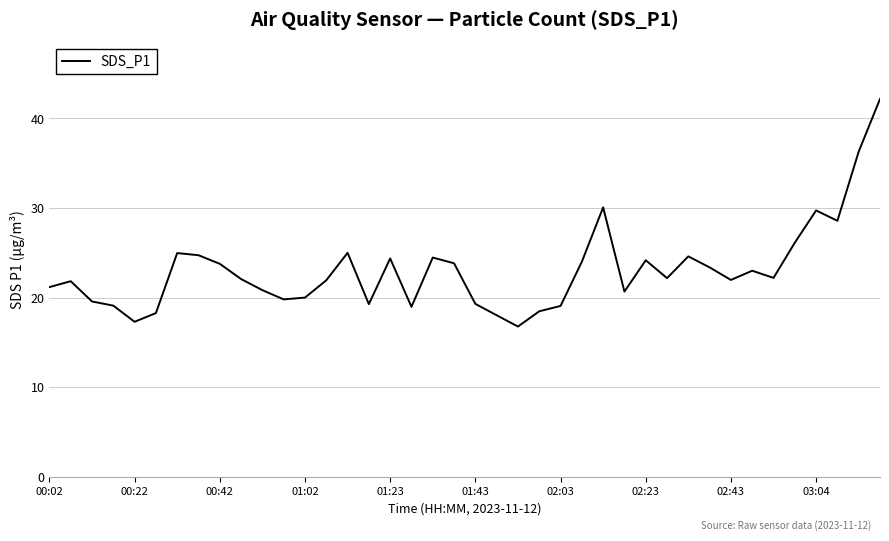

What is the greatest value displayed?

42.2